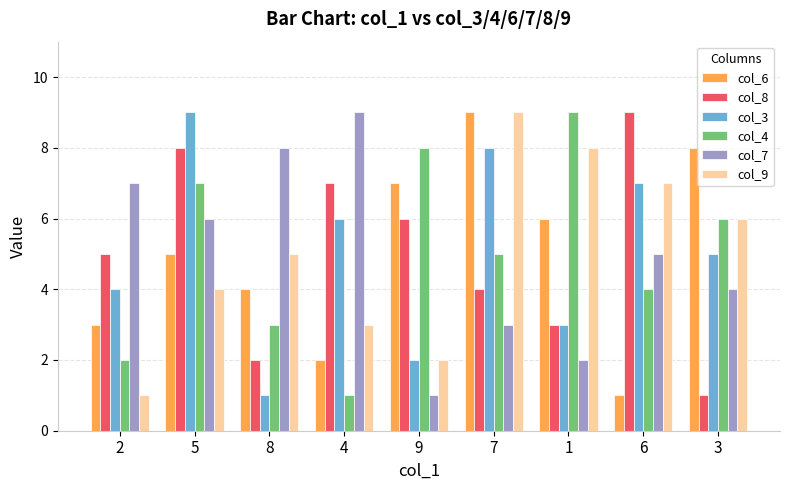

How many col_7 values are between 3 and 7?

5